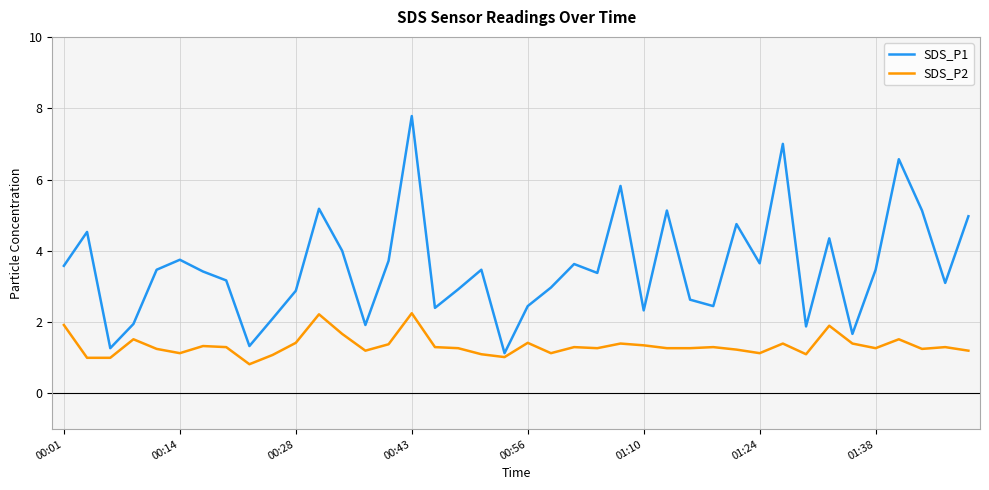

Which series has the largest range (max minus min)?

SDS_P1